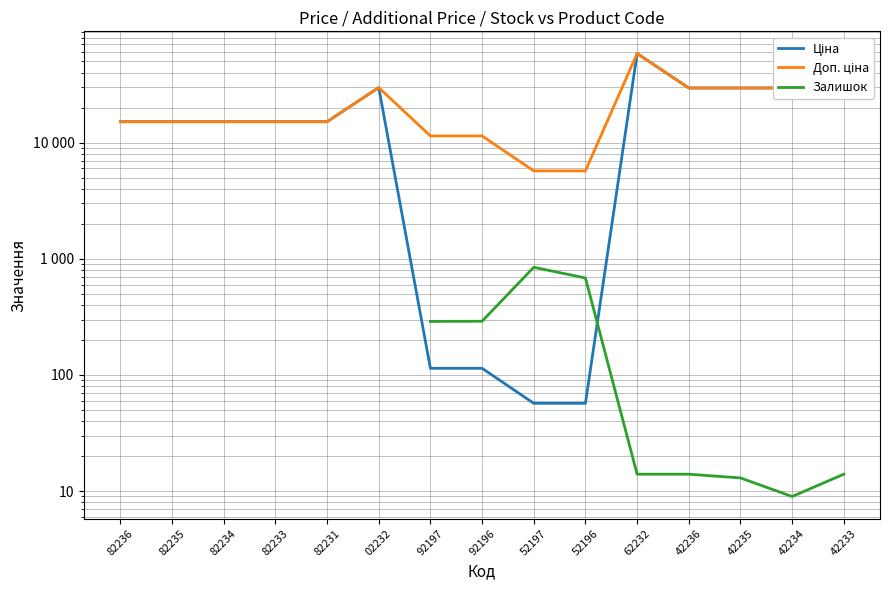

What is the average value of the Доп. ціна series?

21064.7